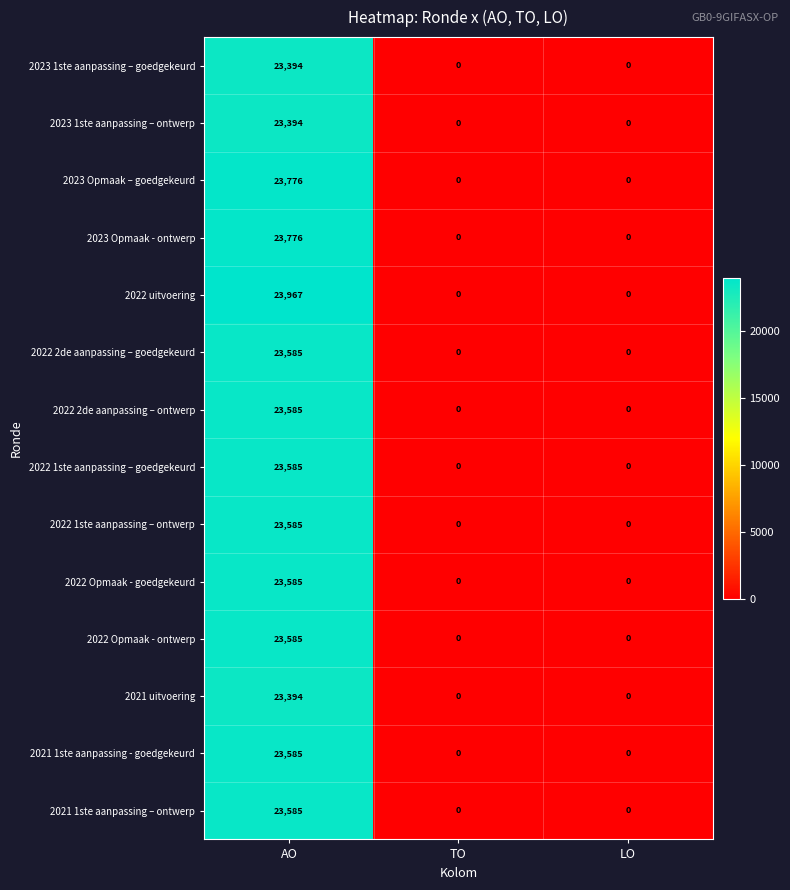

Count the 2022 2de aanpassing – goedgekeurd values in the range 0 to 23585.

3